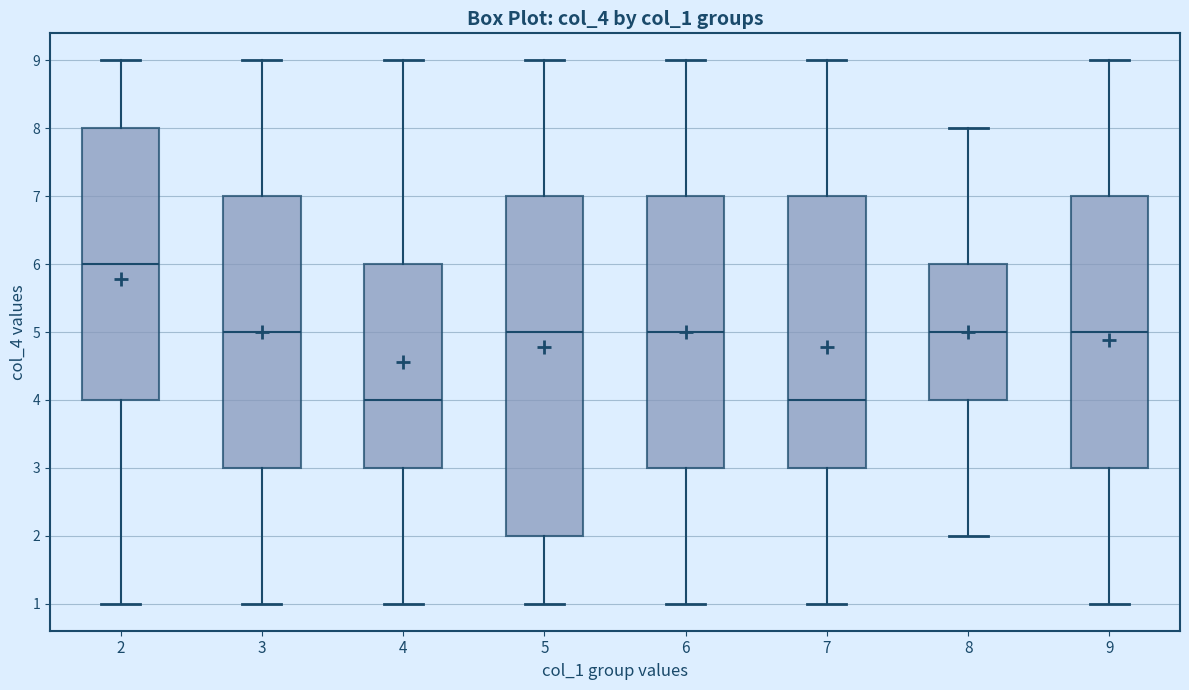

Comparing the boxes themselves (not the whiskers), which one is the tallest?

5